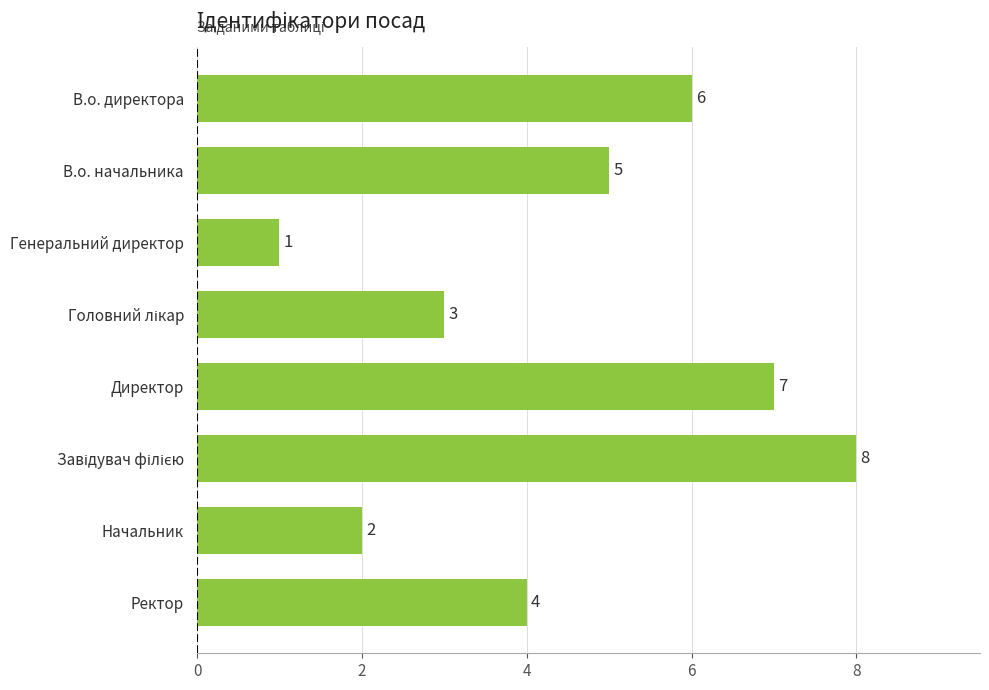

What is the smallest value displayed?

1